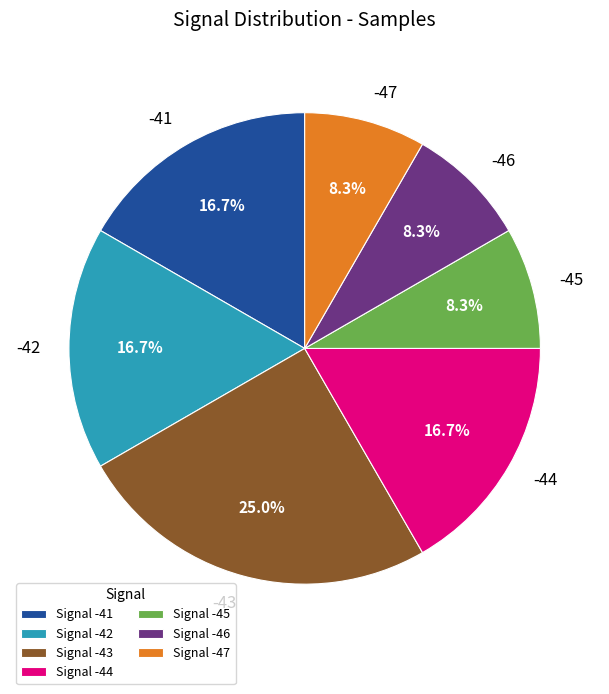

To the nearest percent, what percentage of the pie is -44?

17%